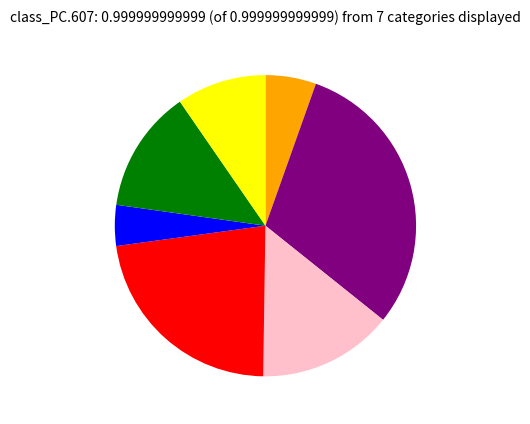

Is there any slice that represents more than half of the pie?

No